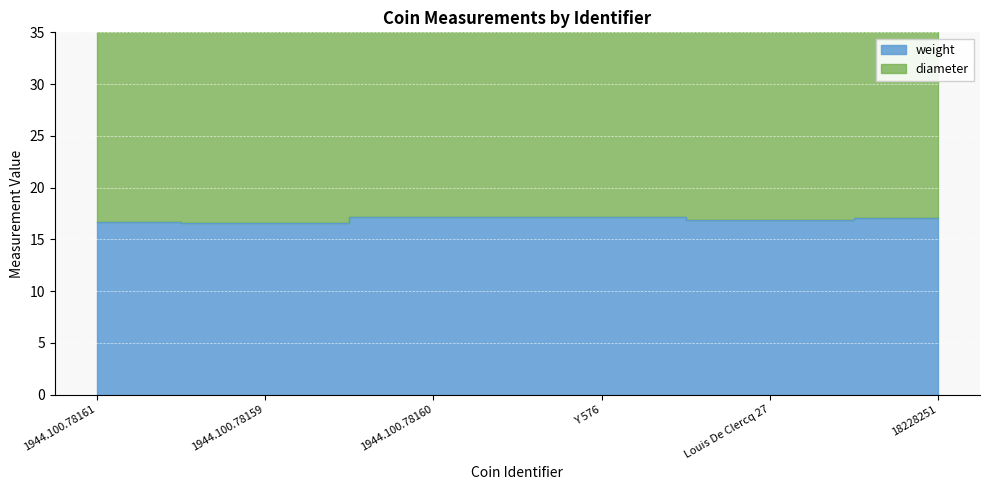

The chart shows a value of 23.6 at 1944.100.78161. True or false?

False